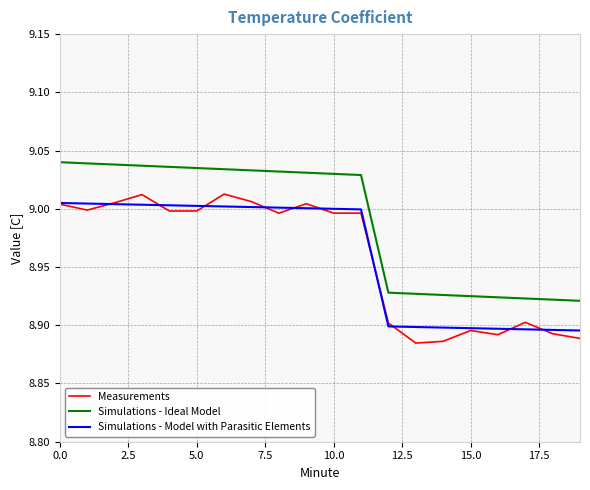

How many lines are shown in the chart?

3